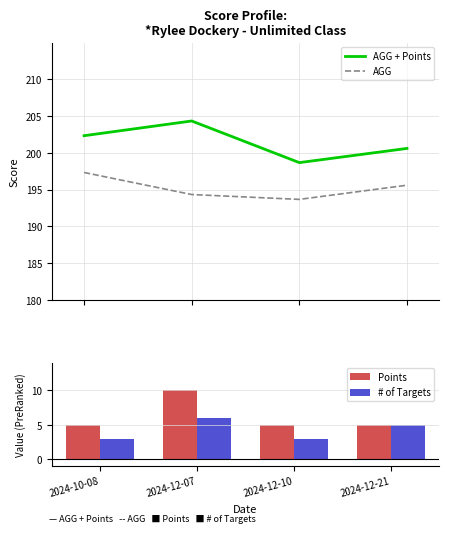

What is the difference between the maximum and minimum values in the AGG + Points series?

5.7